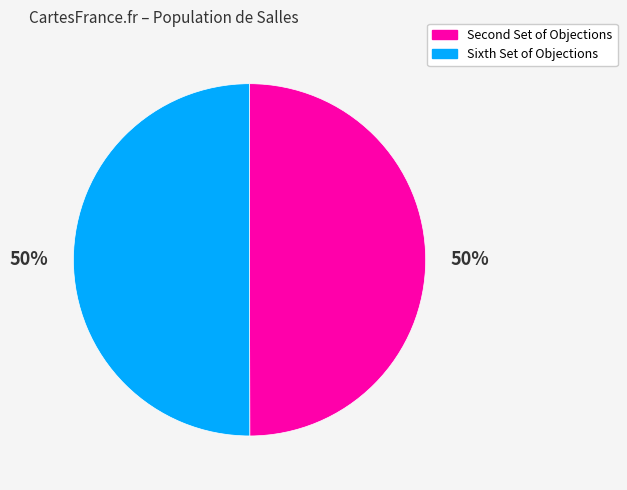

To the nearest percent, what is the average slice percentage?

50%